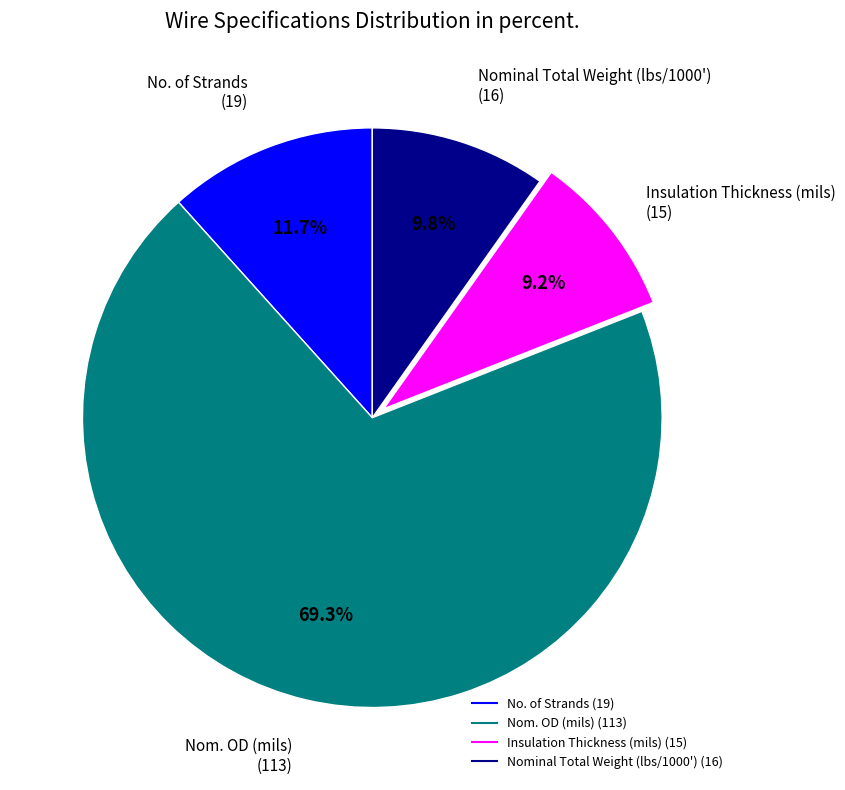

Which slice is the smallest?

Insulation Thickness (mils)